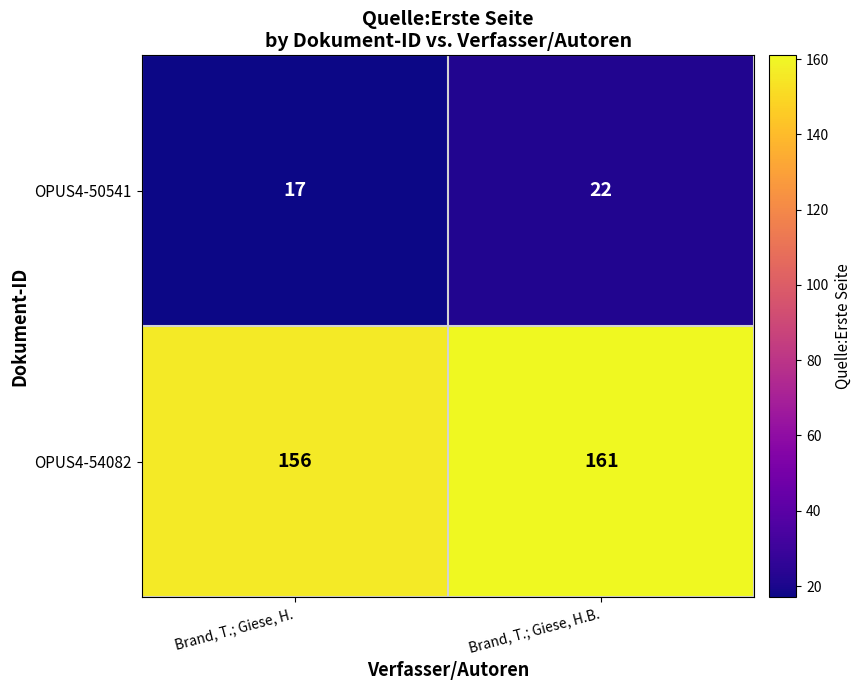

How many categories are shown in the chart?

2